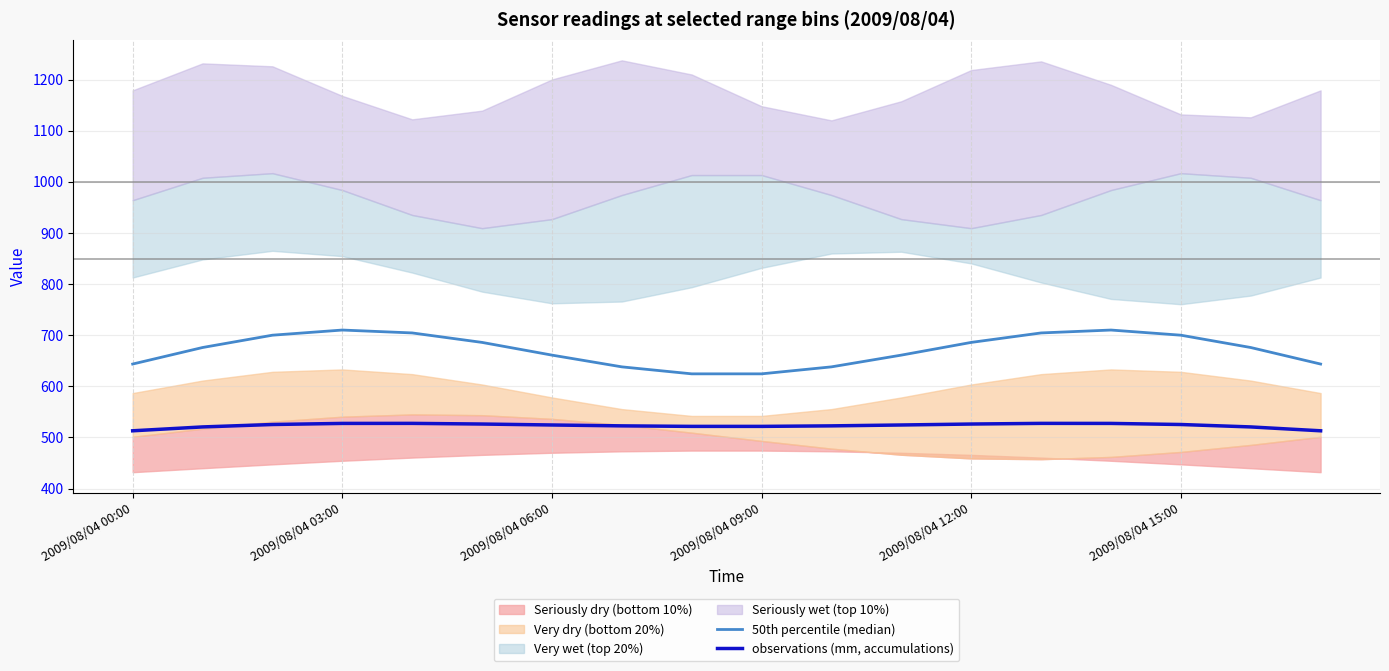

What is the minimum value for observations (mm, accumulations)?

513.0